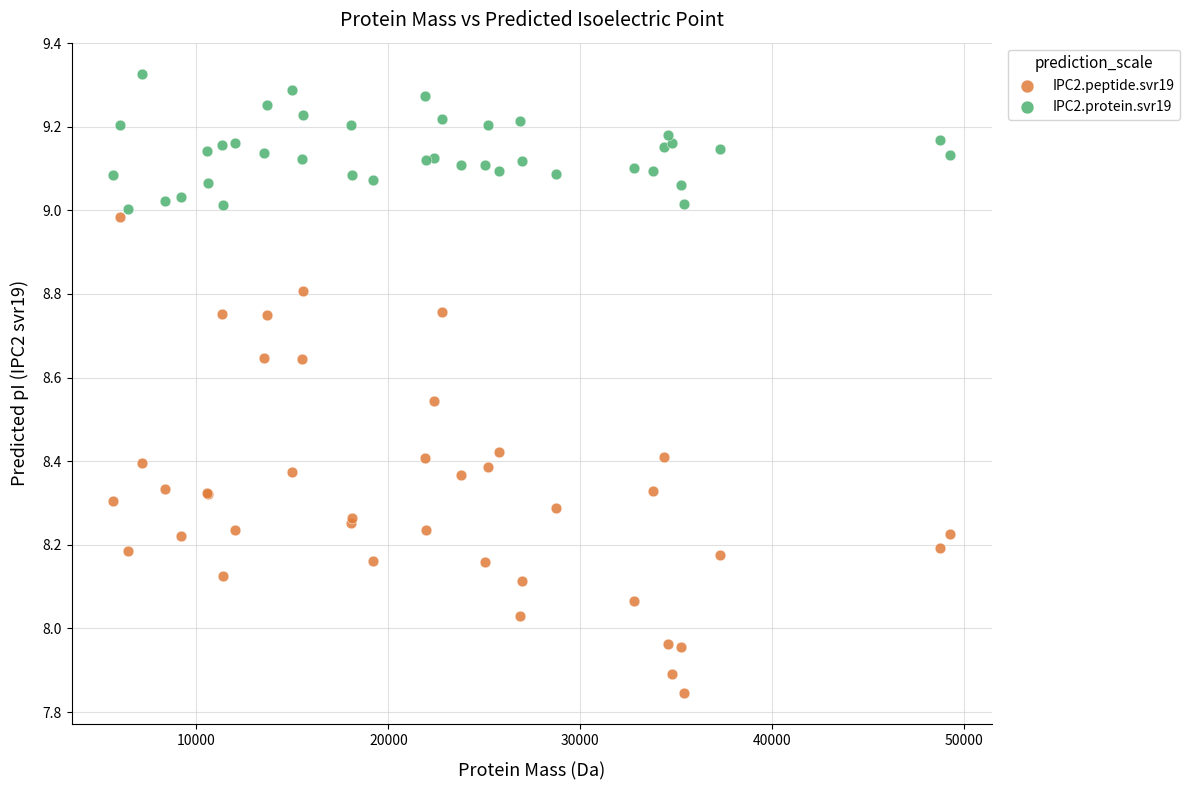

Which series contains the lowest Y value?

IPC2.peptide.svr19